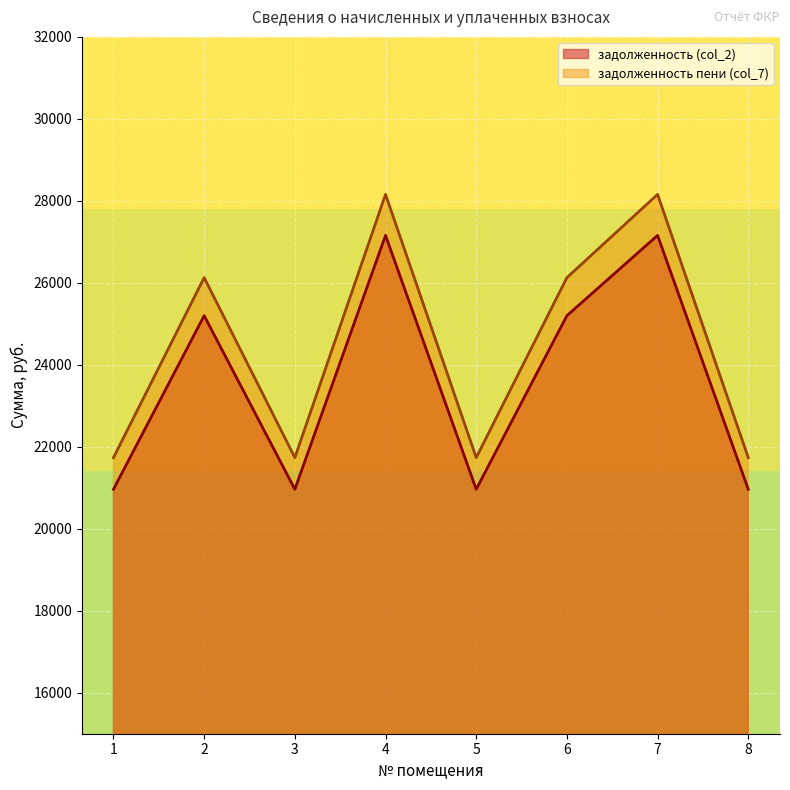

At 4, list the series in order from smallest to largest.

задолженность (col_2), задолженность пени (col_7)